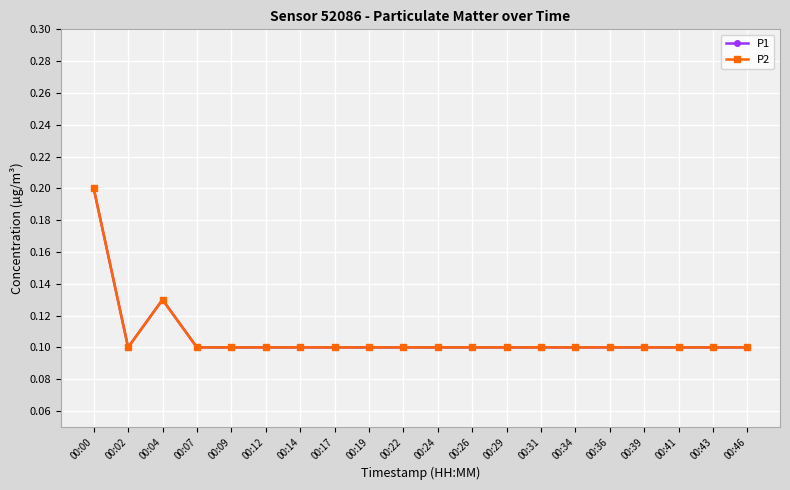

At how many categories does at least one series exceed 0?

20